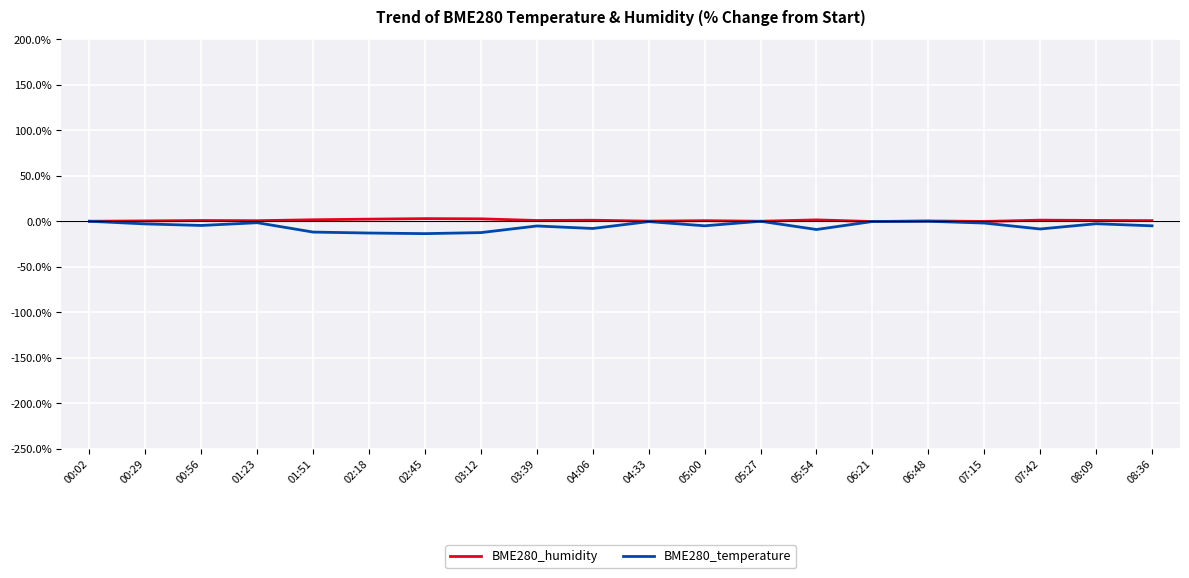

Which series has the widest spread of values?

BME280_temperature